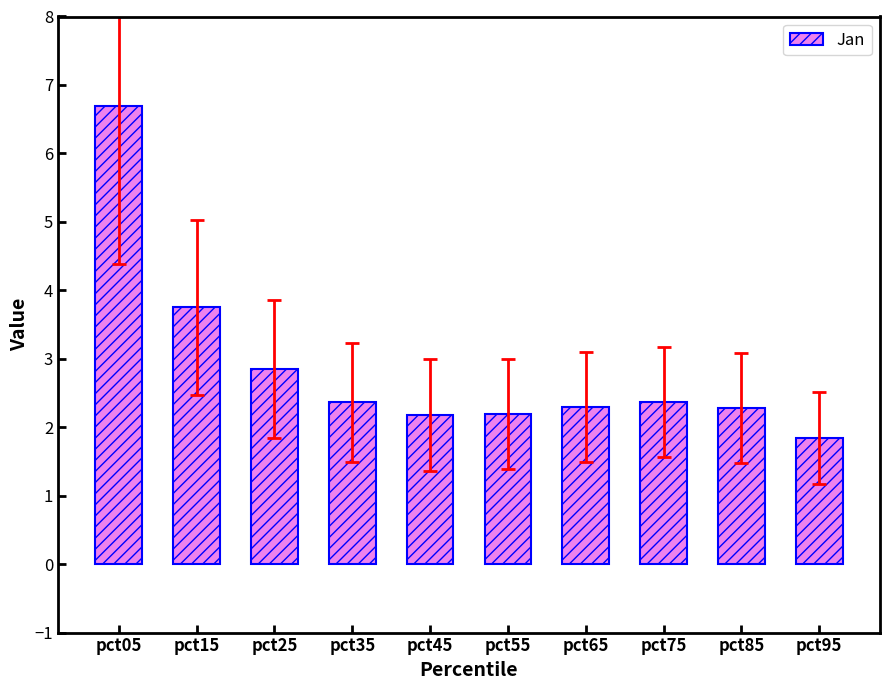

How many bars are there in total?

10